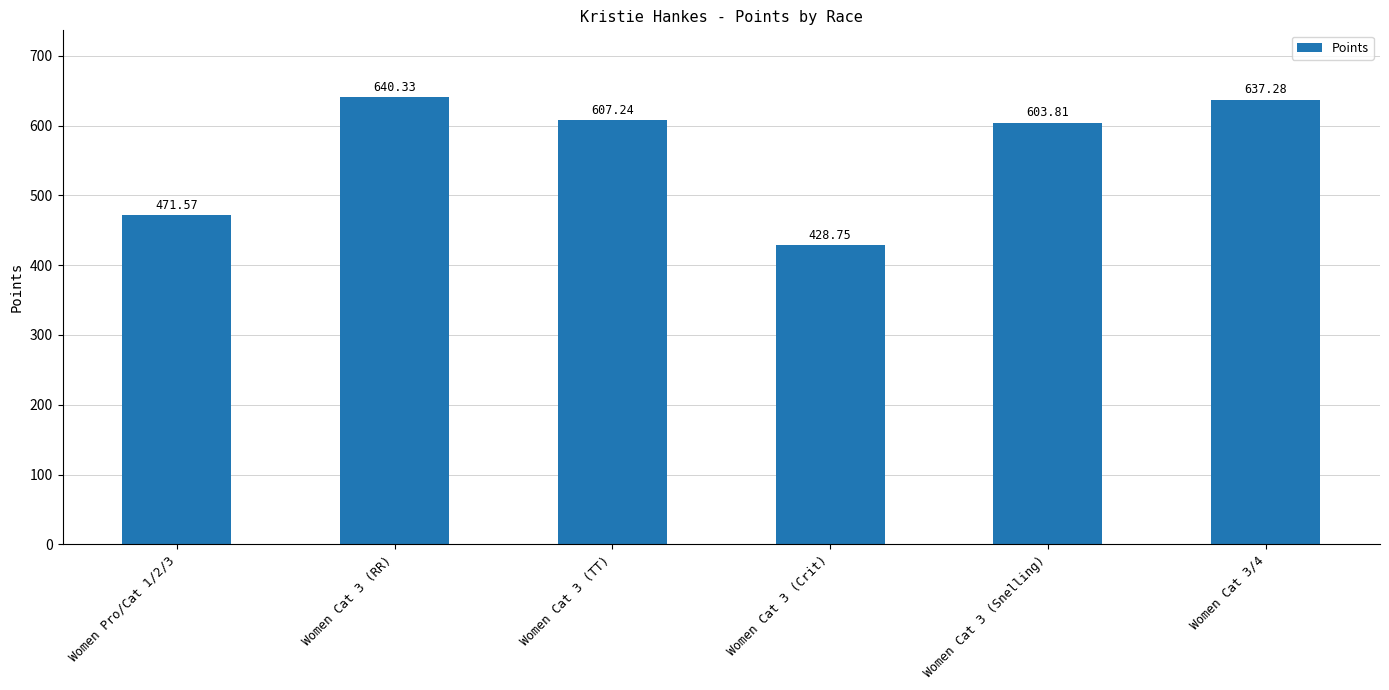

Count the number of values greater than 607.

3